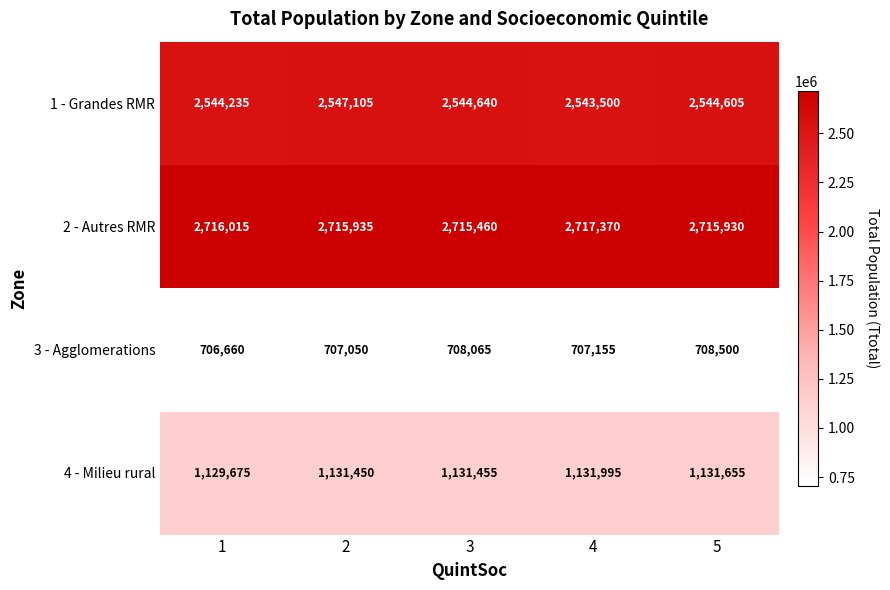

Reading left to right, what are all the values shown in this chart?

1 - Grandes RMR: 1=2544235	2=2547105	3=2544640	4=2543500	5=2544605
2 - Autres RMR: 1=2716015	2=2715935	3=2715460	4=2717370	5=2715930
3 - Agglomerations: 1=706660	2=707050	3=708065	4=707155	5=708500
4 - Milieu rural: 1=1129675	2=1131450	3=1131455	4=1131995	5=1131655